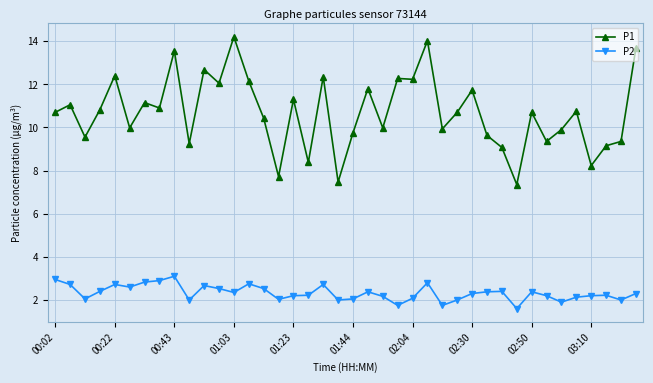

True or false: P1 and P2 intersect in this chart.

False